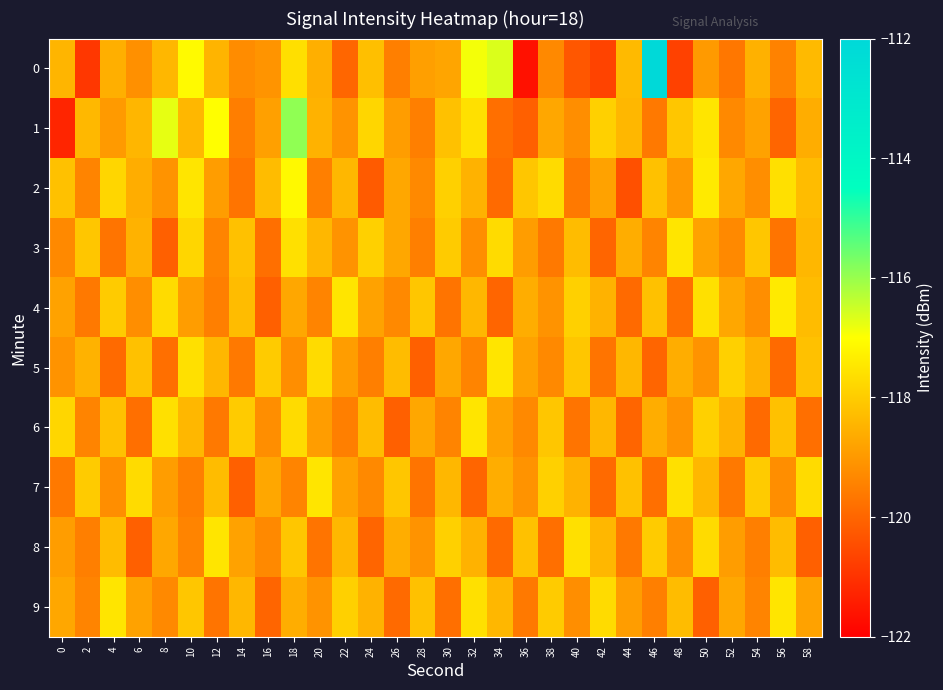

Count the number of data series in this chart.

10